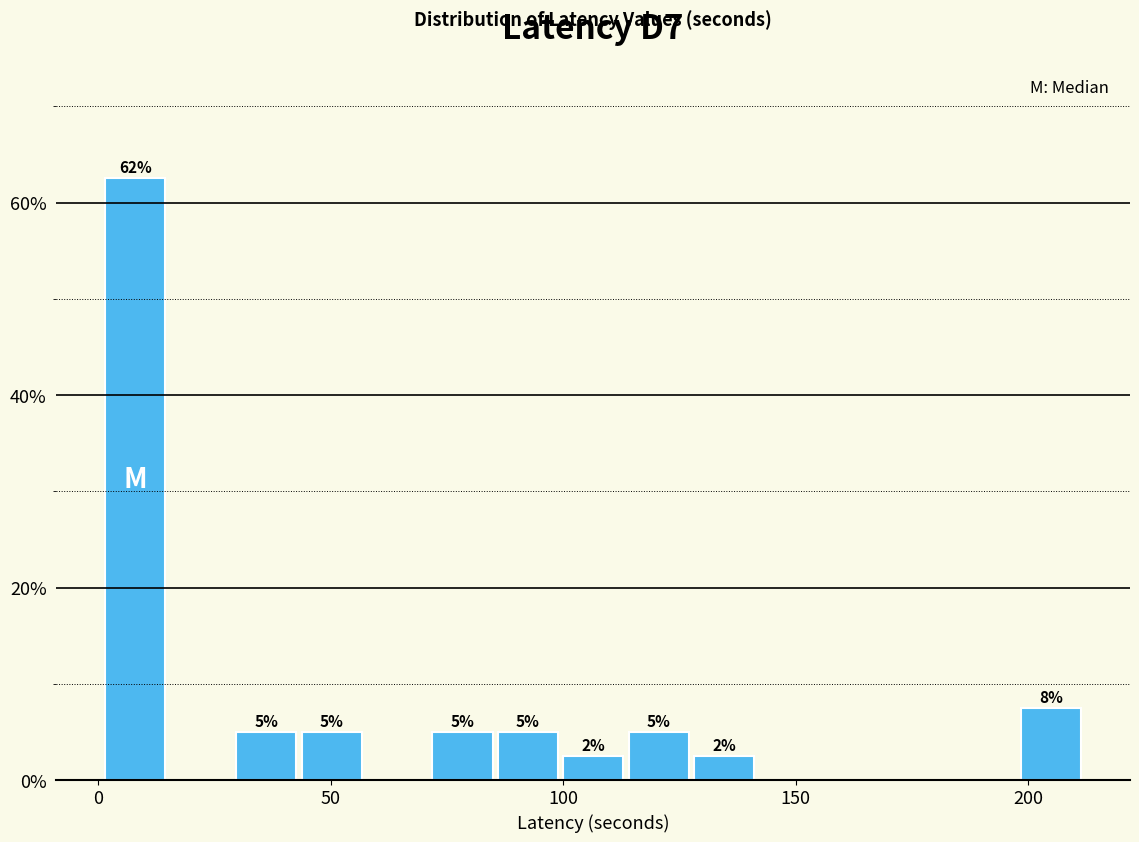

Read against the x-axis, roughly where is the centre of the tallest bar?

10